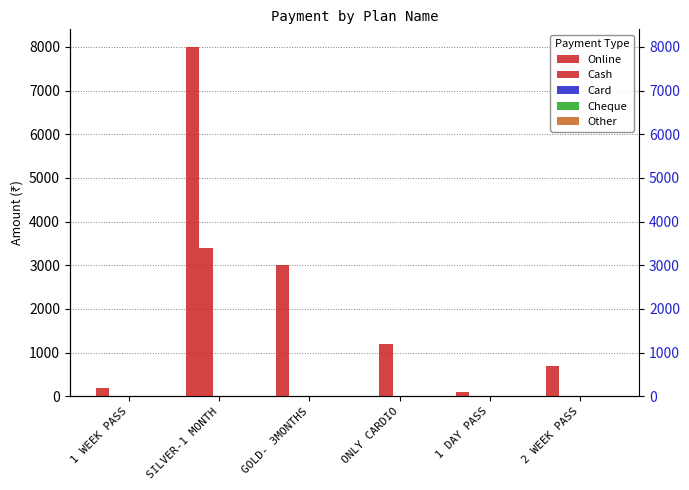

Between SILVER-1 MONTH and 1 DAY PASS, which is larger?

SILVER-1 MONTH